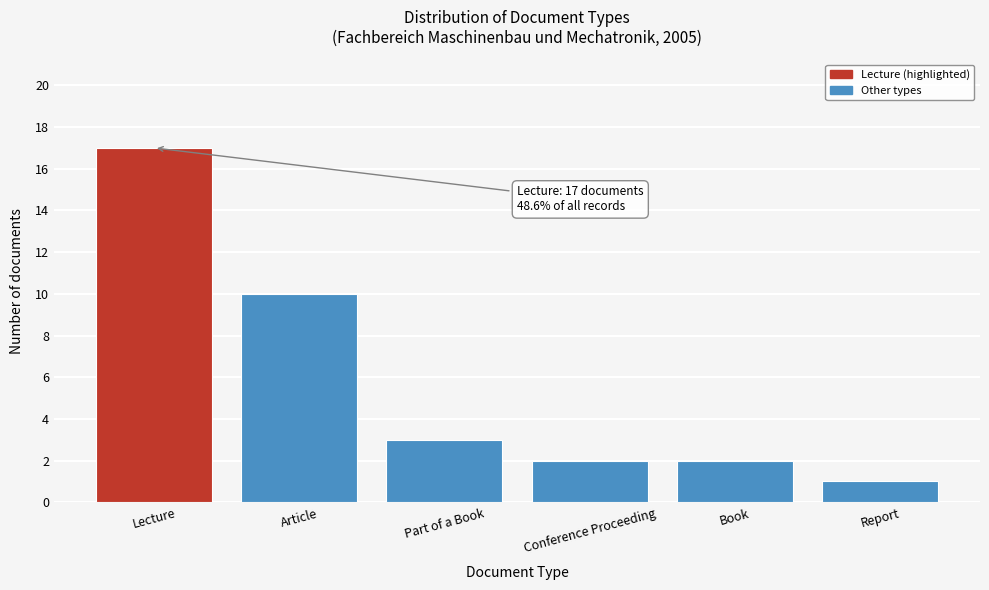

Reading left to right, list all the values displayed in this chart.

Lecture=17	Article=10	Part of a Book=3	Conference Proceeding=2	Book=2	Report=1